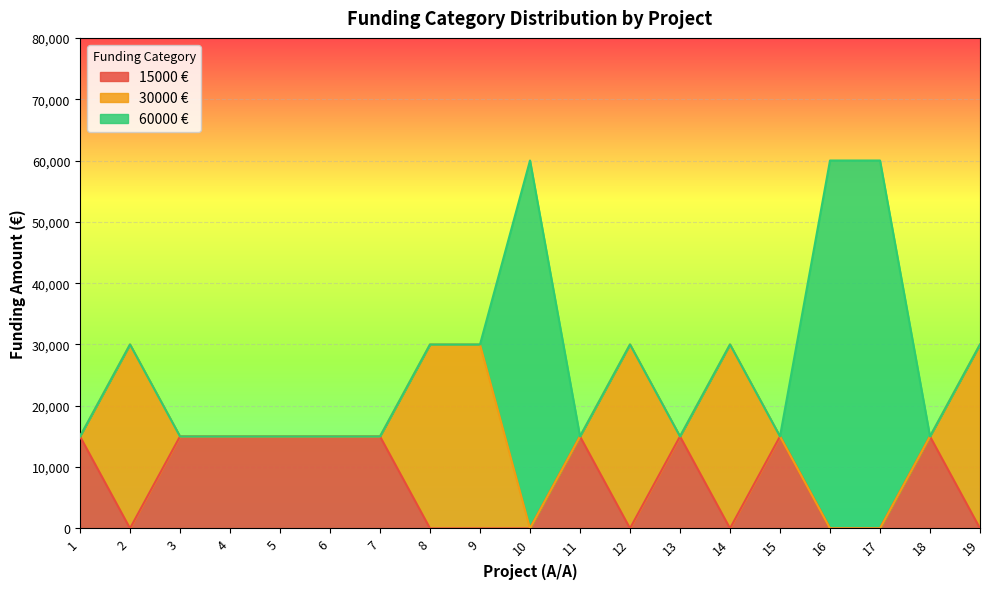

Which series changed the most between 3 and 12?

30000